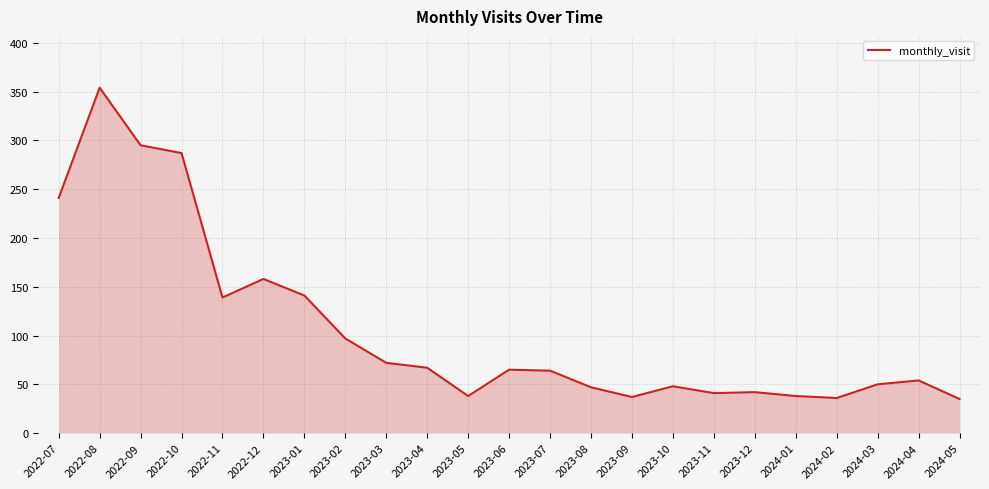

How many values are below 64?

11